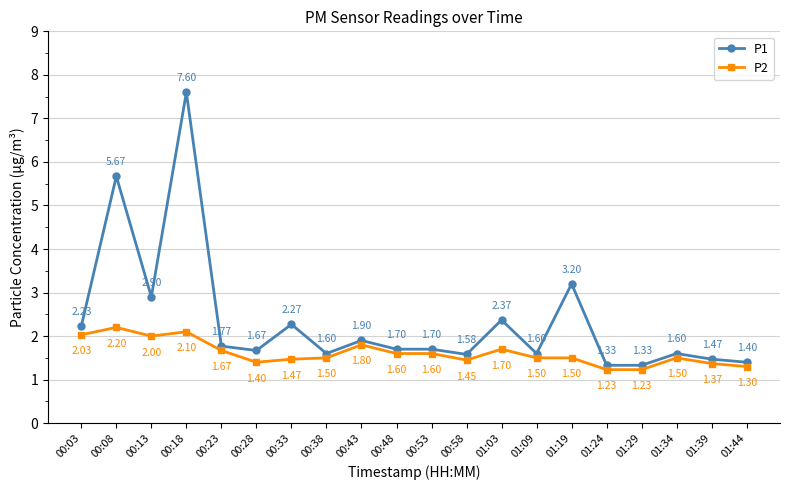

List the series in order of their overall mean, highest first.

P1, P2